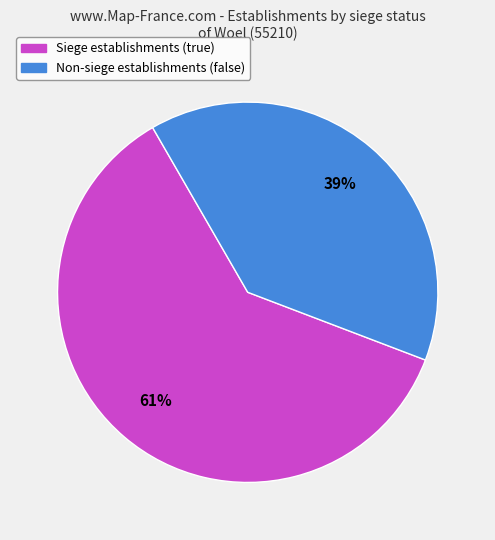

How many slices are in this pie chart?

2